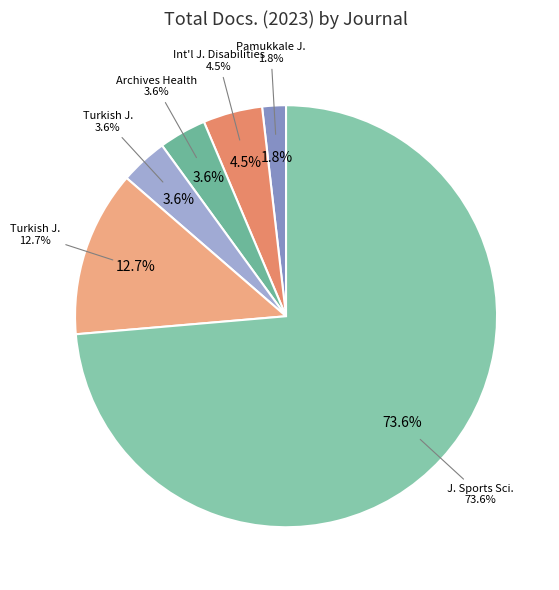

To the nearest percent, what is the average slice percentage?

17%